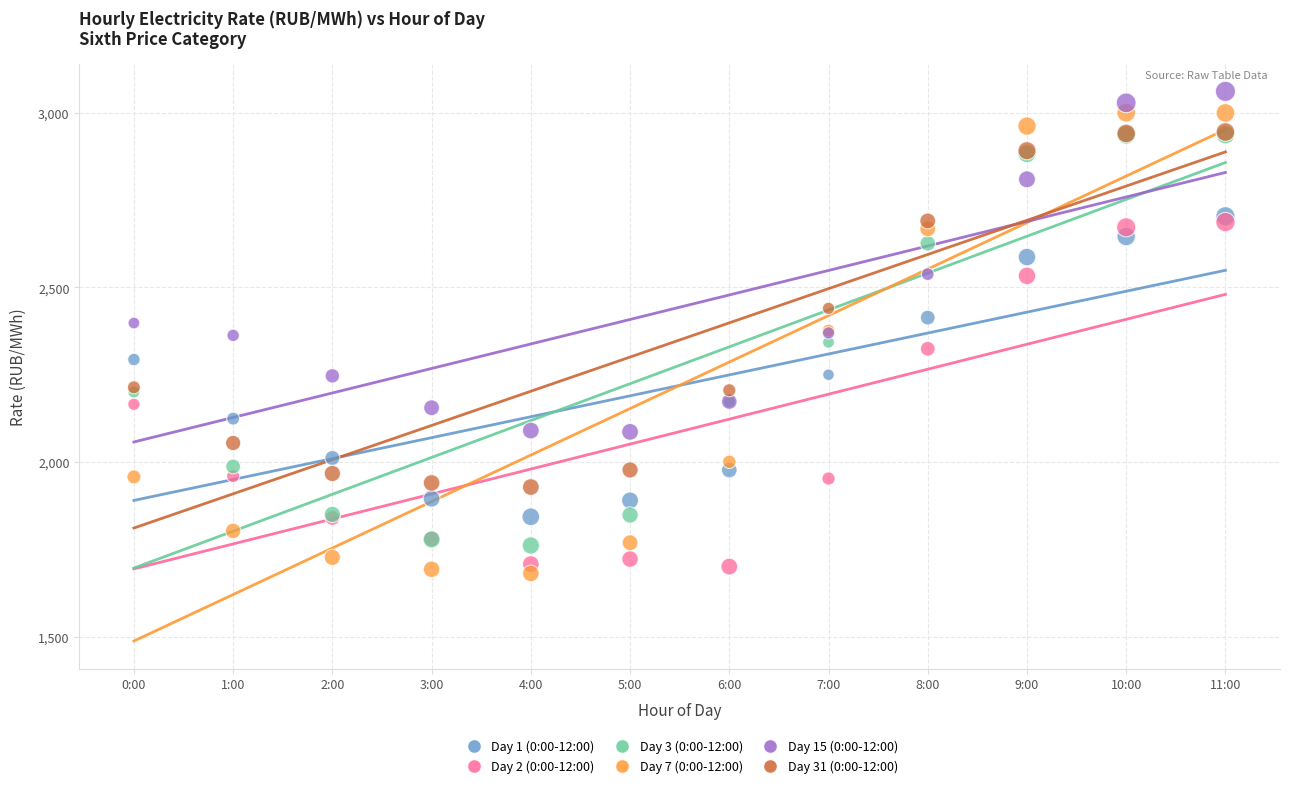

What are all the series names shown in the legend?

Day 1 (0:00-12:00), Day 2 (0:00-12:00), Day 3 (0:00-12:00), Day 7 (0:00-12:00), Day 15 (0:00-12:00), Day 31 (0:00-12:00)